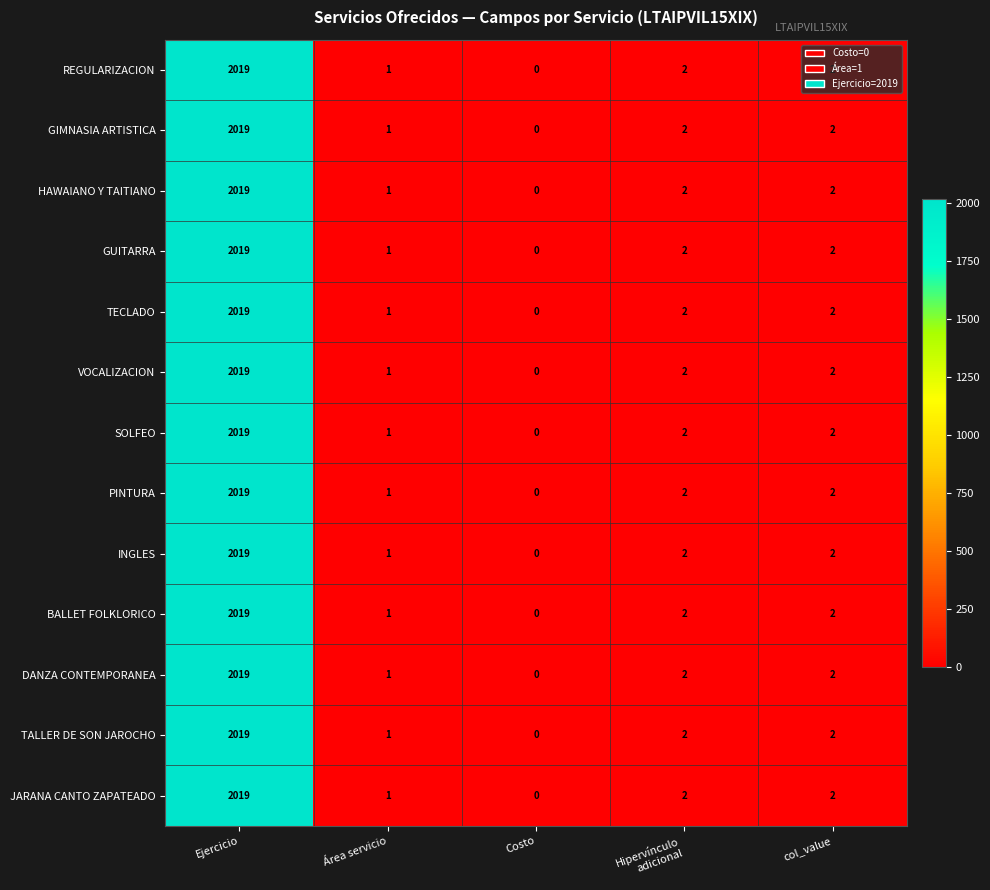

At which label does INGLES first exceed 2?

Ejercicio